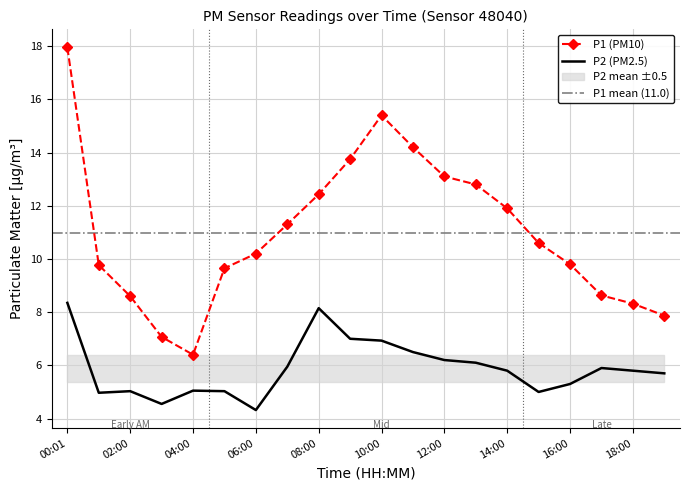

Reading right to left, extract all data points from this chart.

P1: 19:00=7.9	18:00=8.3	17:00=8.6	16:00=9.8	15:00=10.6	14:00=11.9	13:00=12.8	12:00=13.1	11:00=14.2	10:00=15.4	09:00=13.8	08:00=12.4	07:00=11.3	06:00=10.2	05:00=9.7	04:00=6.4	03:00=7.1	02:00=8.6	01:00=9.8	00:01=17.9
P2: 19:00=5.7	18:00=5.8	17:00=5.9	16:00=5.3	15:00=5.0	14:00=5.8	13:00=6.1	12:00=6.2	11:00=6.5	10:00=6.9	09:00=7.0	08:00=8.2	07:00=6.0	06:00=4.3	05:00=5.0	04:00=5.0	03:00=4.5	02:00=5.0	01:00=5.0	00:01=8.3